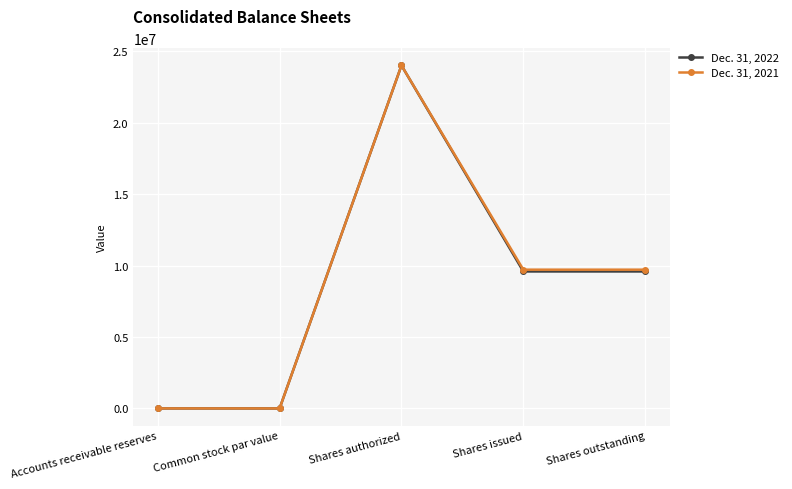

True or false: Dec. 31, 2021 has more than 1 interior local peaks.

False